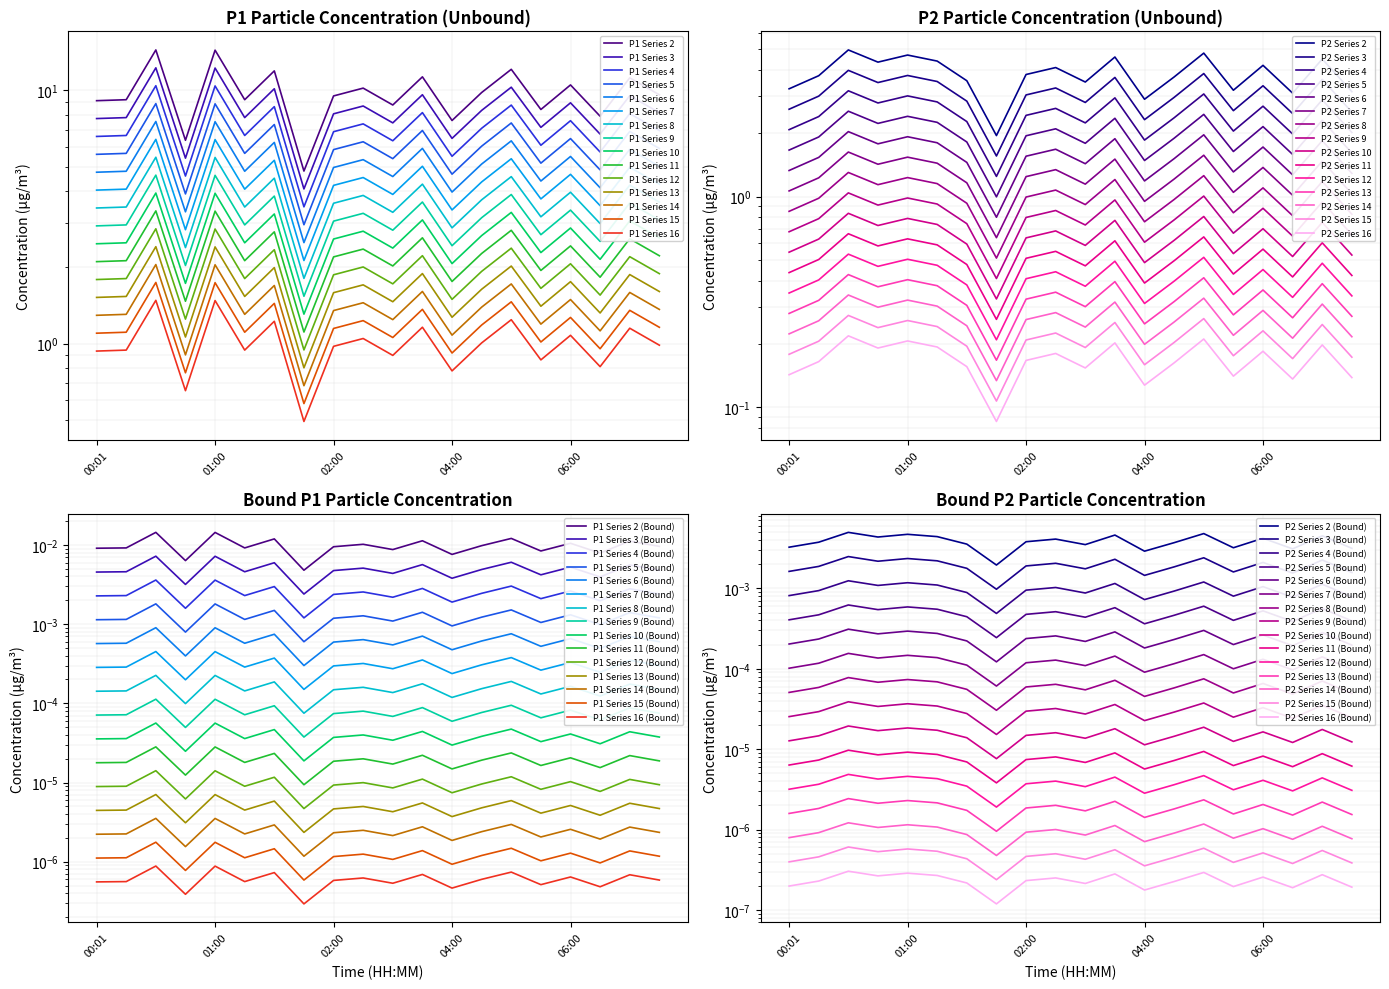

What is the average value of the P2 series?

1.3